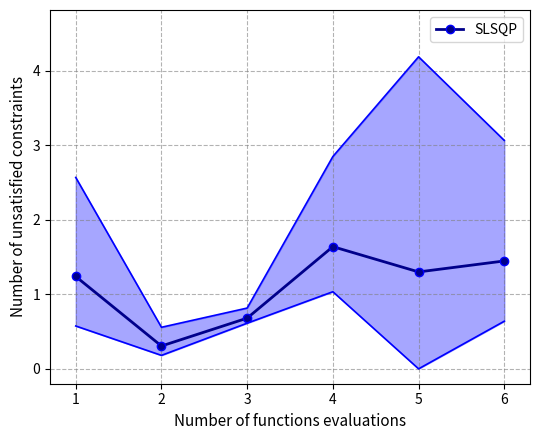

What is the average value?

1.1